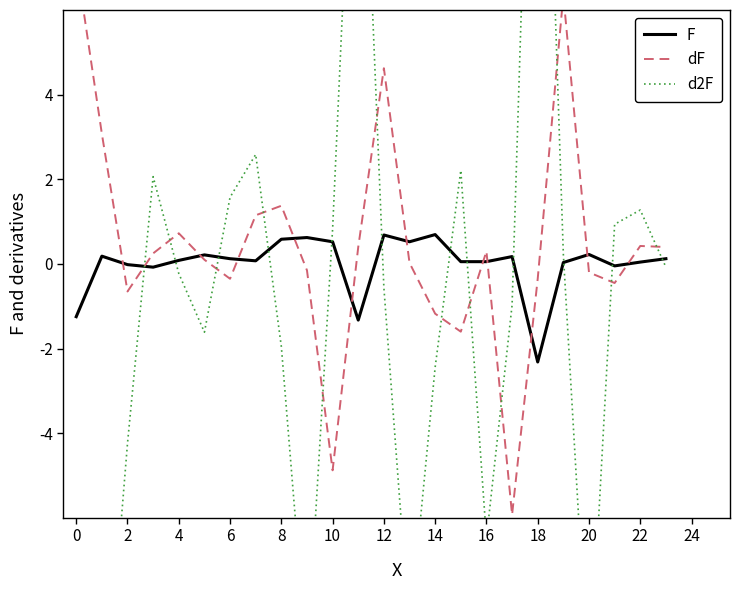

How many data points in dF are less than 0?

10